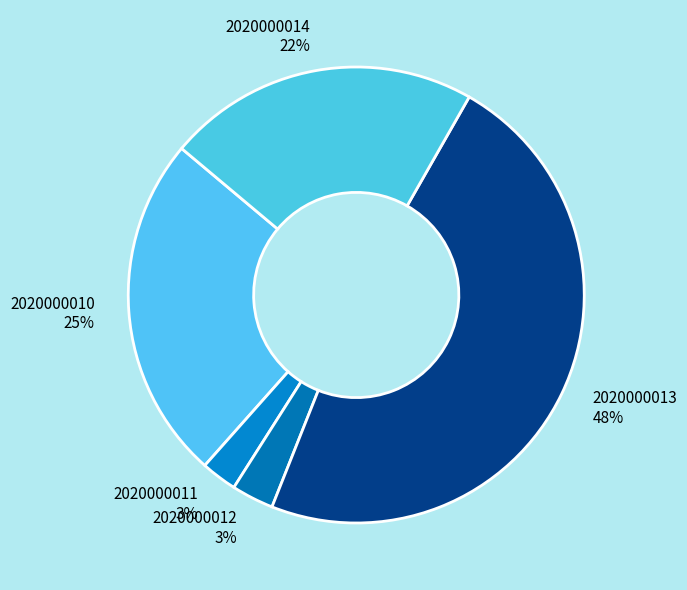

Between 2020000014 and 2020000011, which is larger?

2020000014